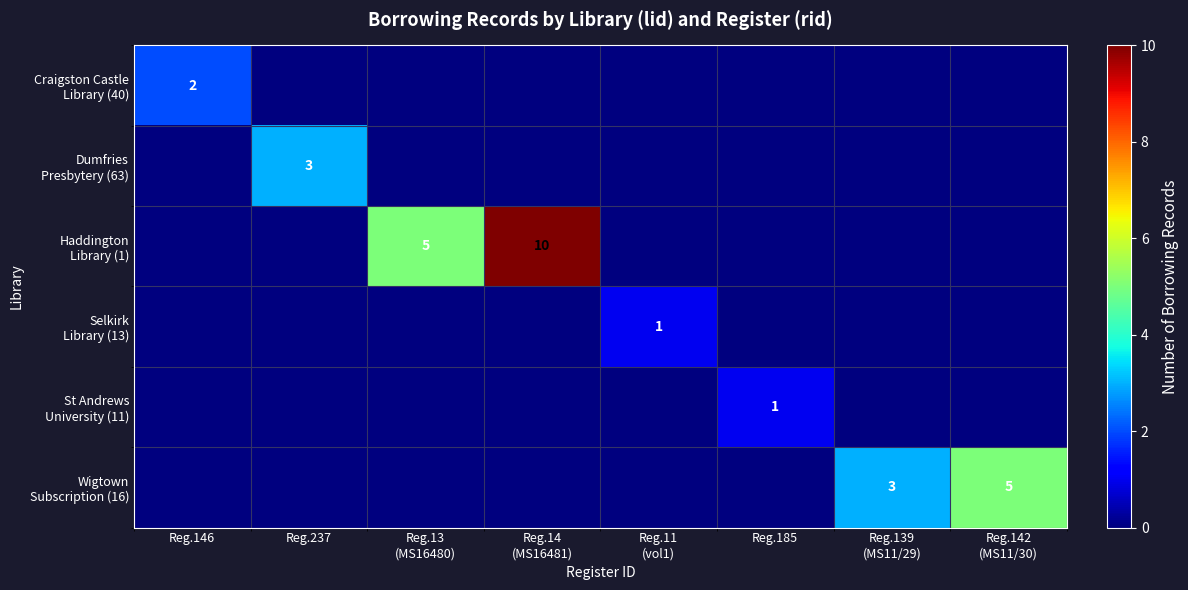

Rank the series by their maximum value, from highest to lowest.

Haddington Library (1), Wigtown Subscription (16), Dumfries Presbytery (63), Craigston Castle Library (40), Selkirk Library (13), St Andrews University (11)